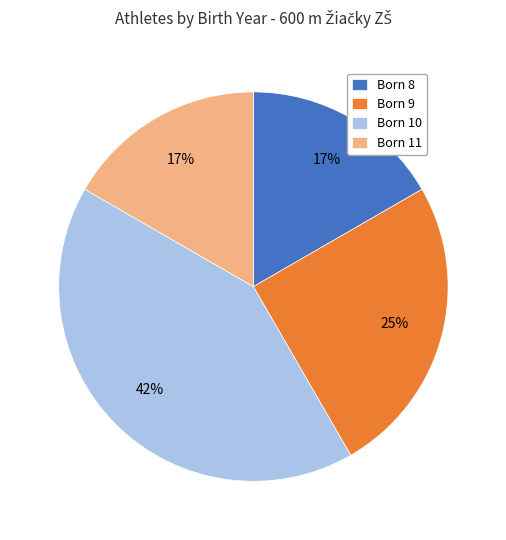

Do Born 11 and Born 9 together represent more than half of the pie?

No